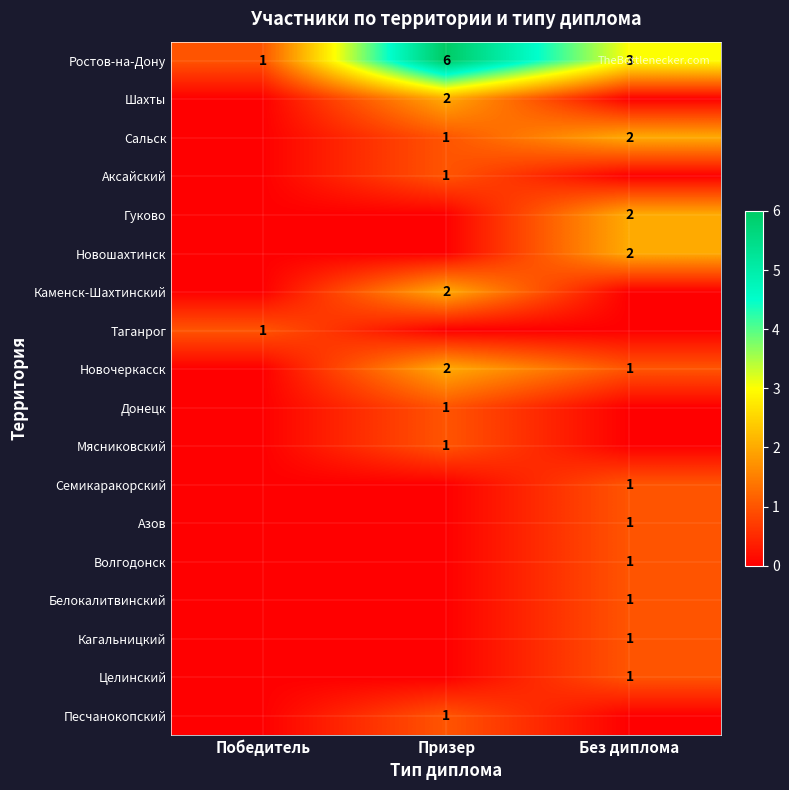

The Волгодонск series shows 1 at Без диплома. True or false?

True